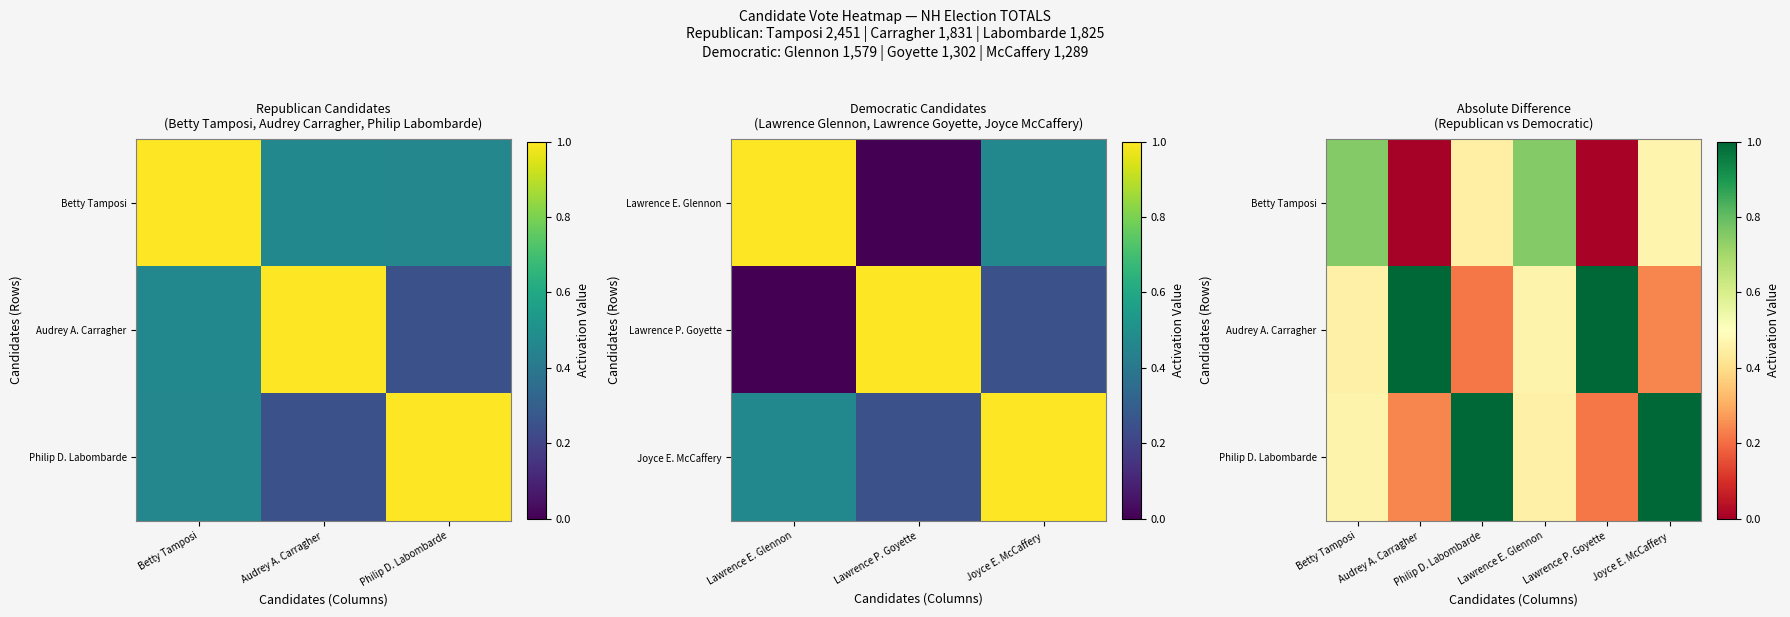

Rank the series by their maximum value, from highest to lowest.

Audrey A. Carragher, Philip D. Labombarde, Betty Tamposi